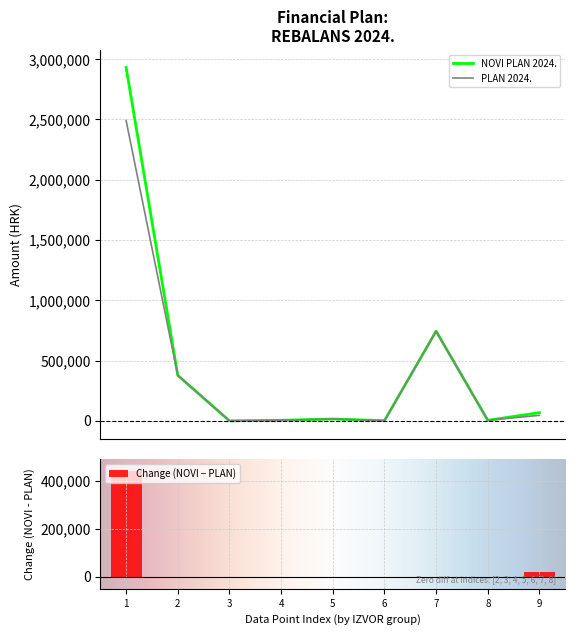

Which series has the largest total across all categories?

NOVI PLAN 2024.